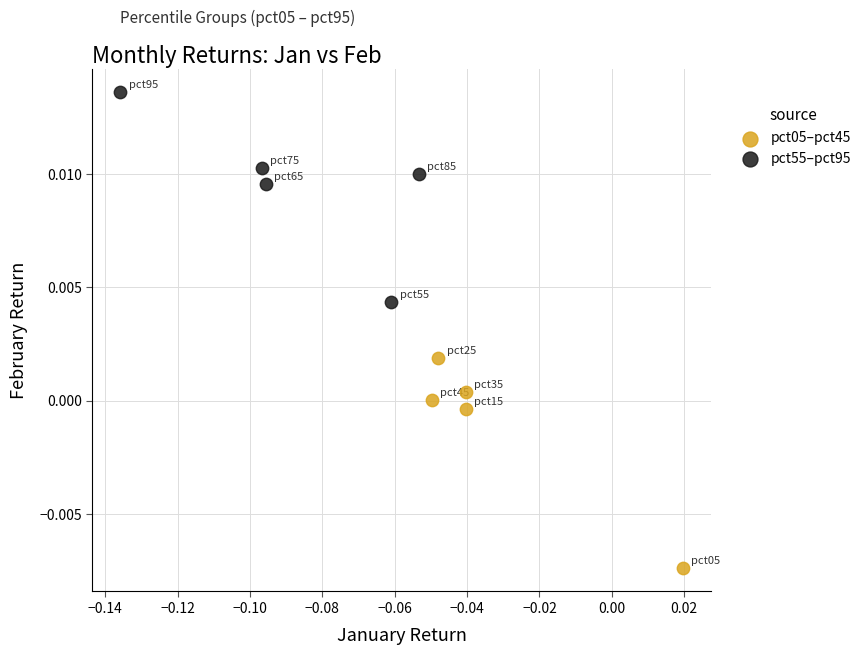

Which series contains the lowest Y value?

pct05–pct45